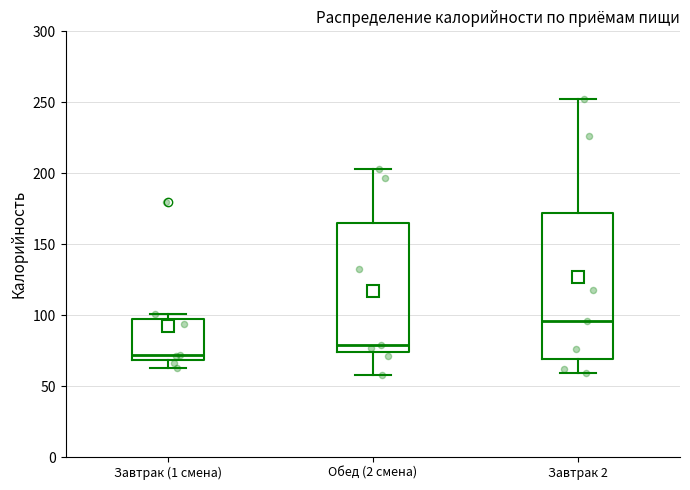

Which box's median line is the lowest?

Завтрак (1 смена)